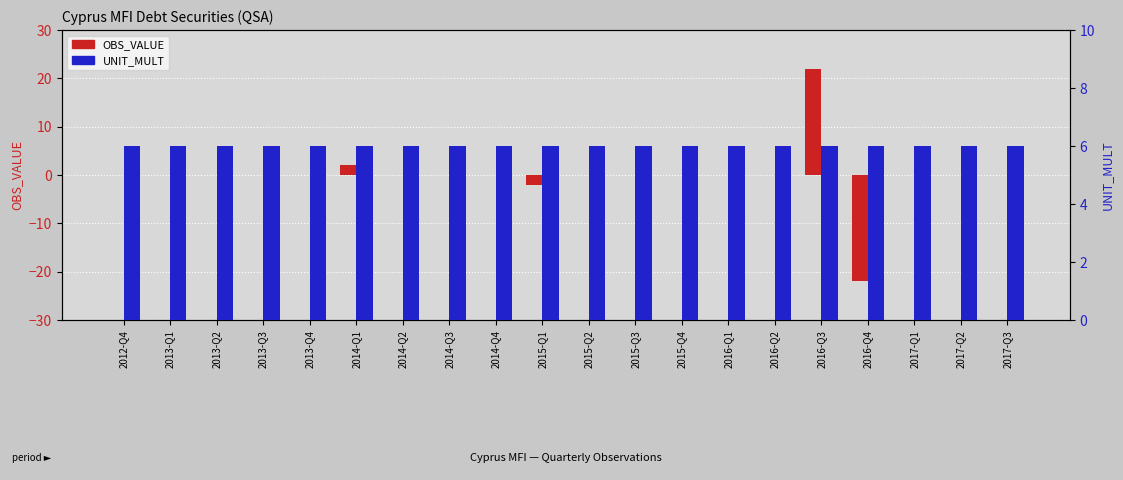

Read the OBS_VALUE value at 2016-Q3, to the nearest 5.

20